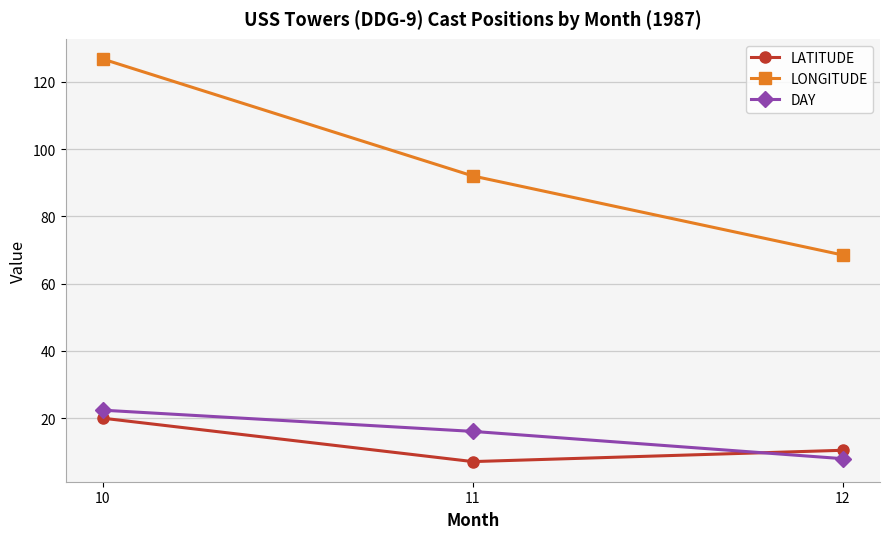

What is the maximum value shown in the chart?

126.8